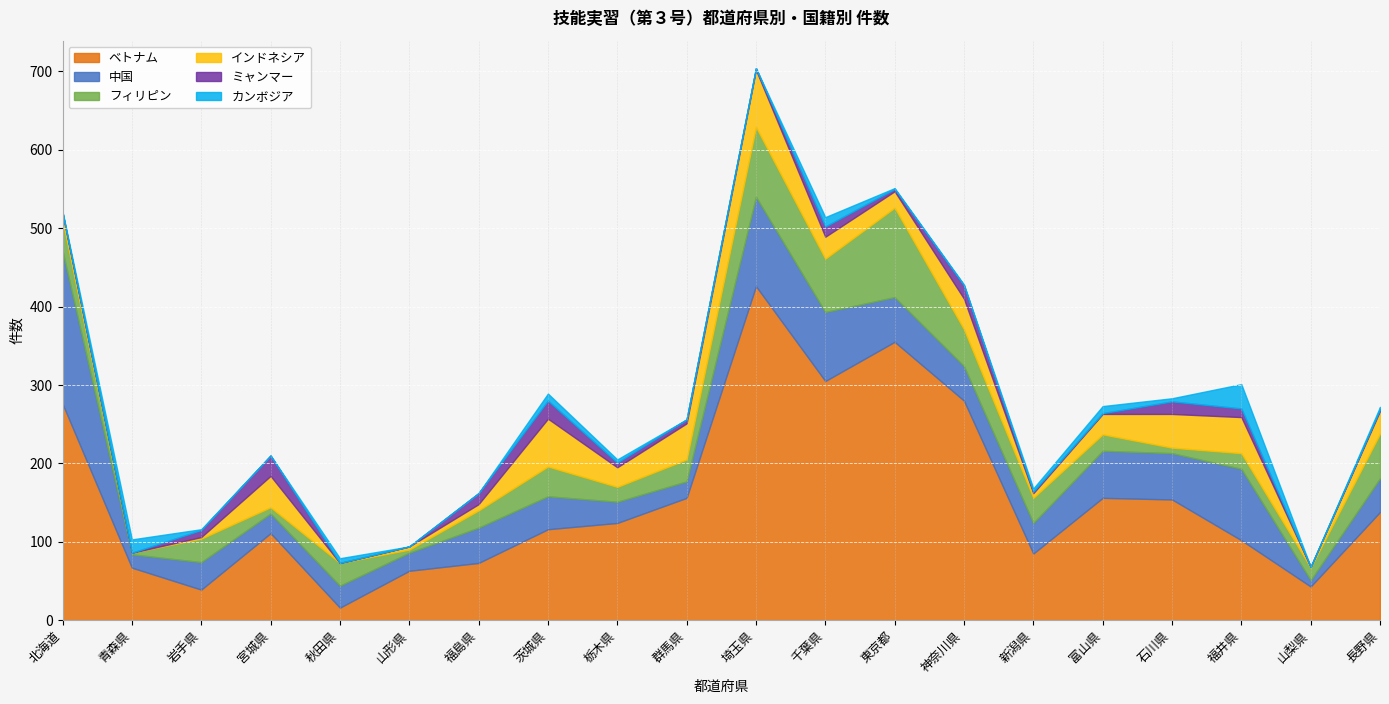

How many values in the フィリピン series exceed 29?

9